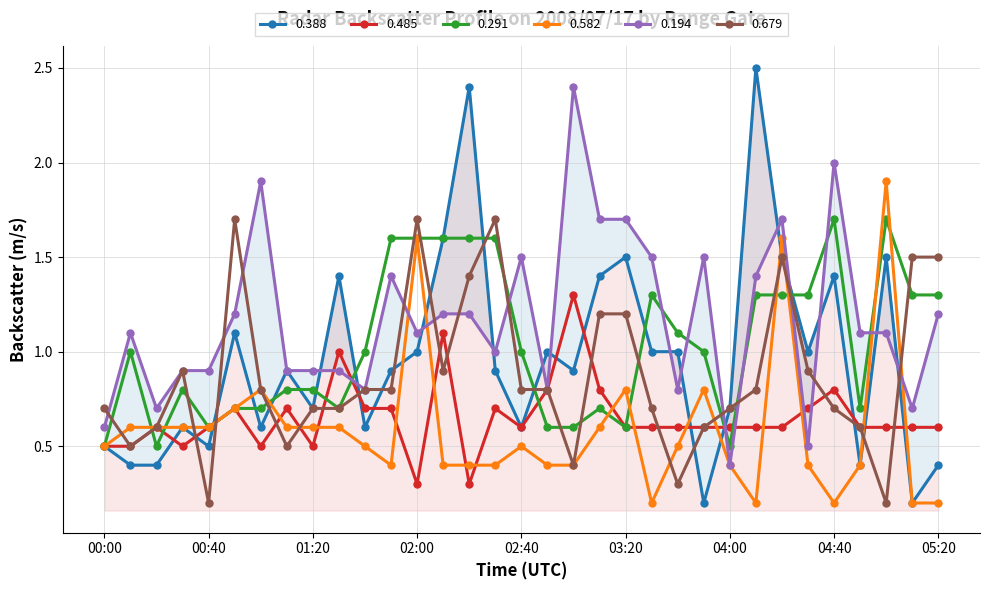

Count the number of data series in this chart.

6